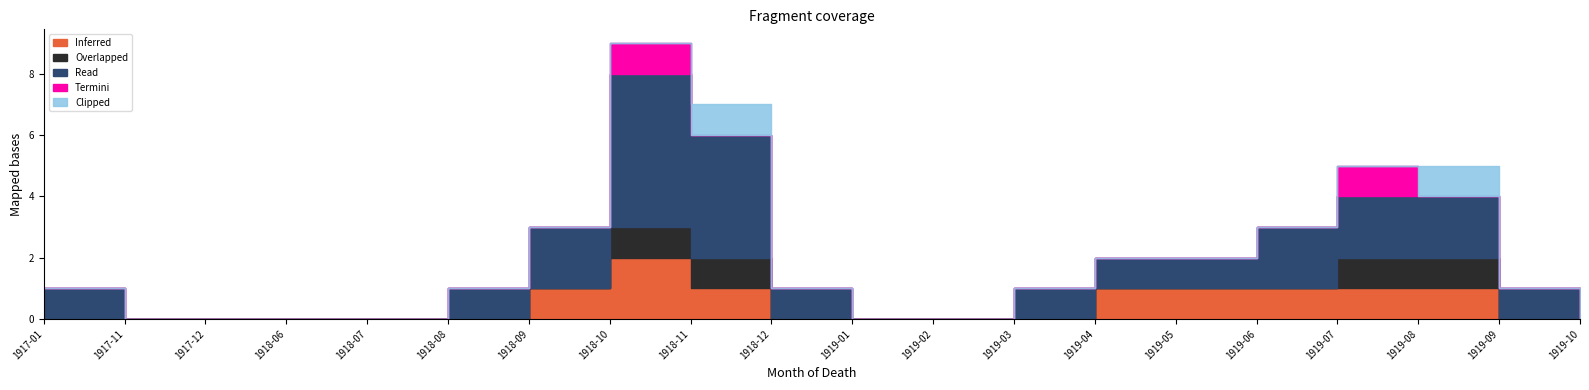

How many positive values does the Overlapped series have?

4